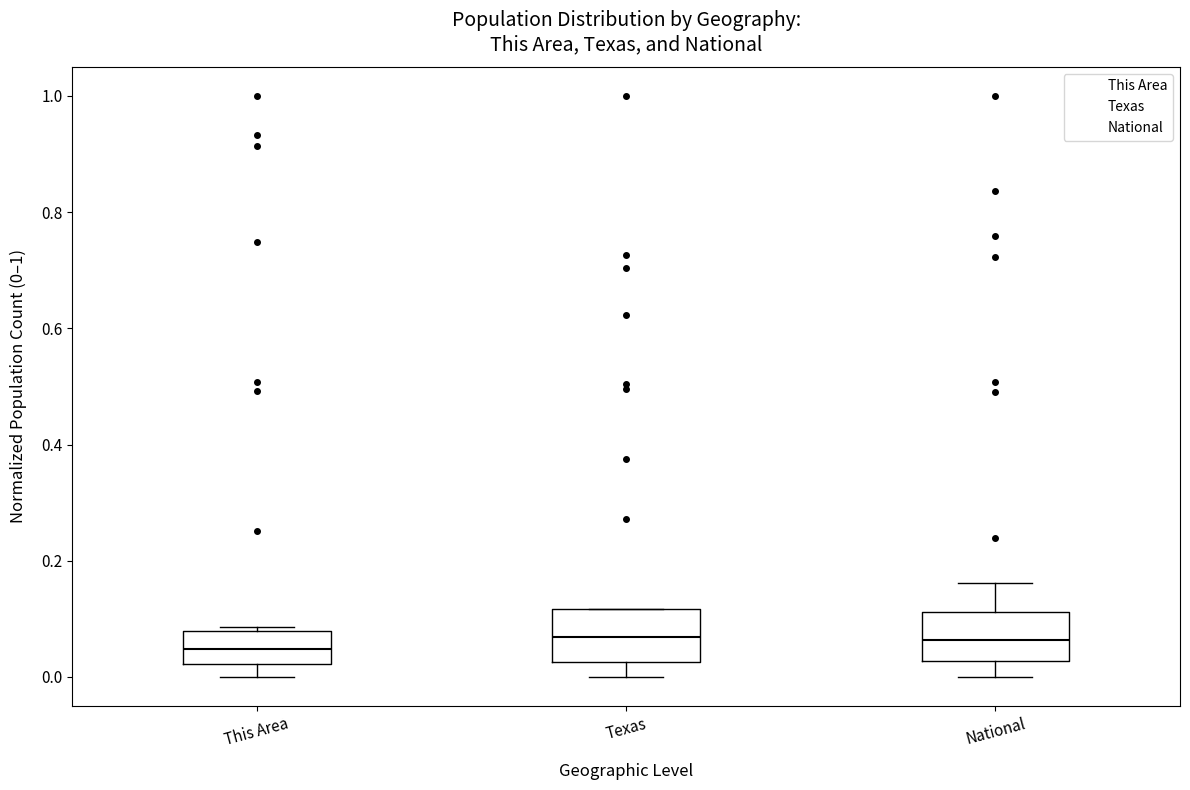

Reading left to right, read every box against the y-axis: the position of its median line, the range the box covers, and the ends of its whiskers. The values are not printed on the chart, so give them approximately, as read against the axis.

This Area: median 0.04, box 0.02 to 0.08, whiskers 0.00 to 0.08 (just above the box's upper edge)
Texas: median 0.06, box 0.02 to 0.12, whiskers 0.00 to 0.12
National: median 0.06, box 0.02 to 0.12, whiskers 0.00 to 0.16